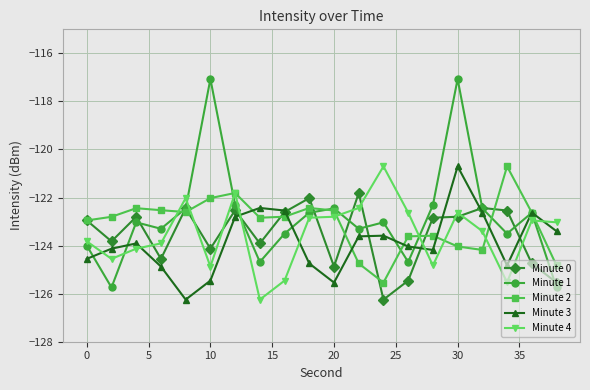

What is the value of the Minute 3 point at the 1st from the left?

-124.6